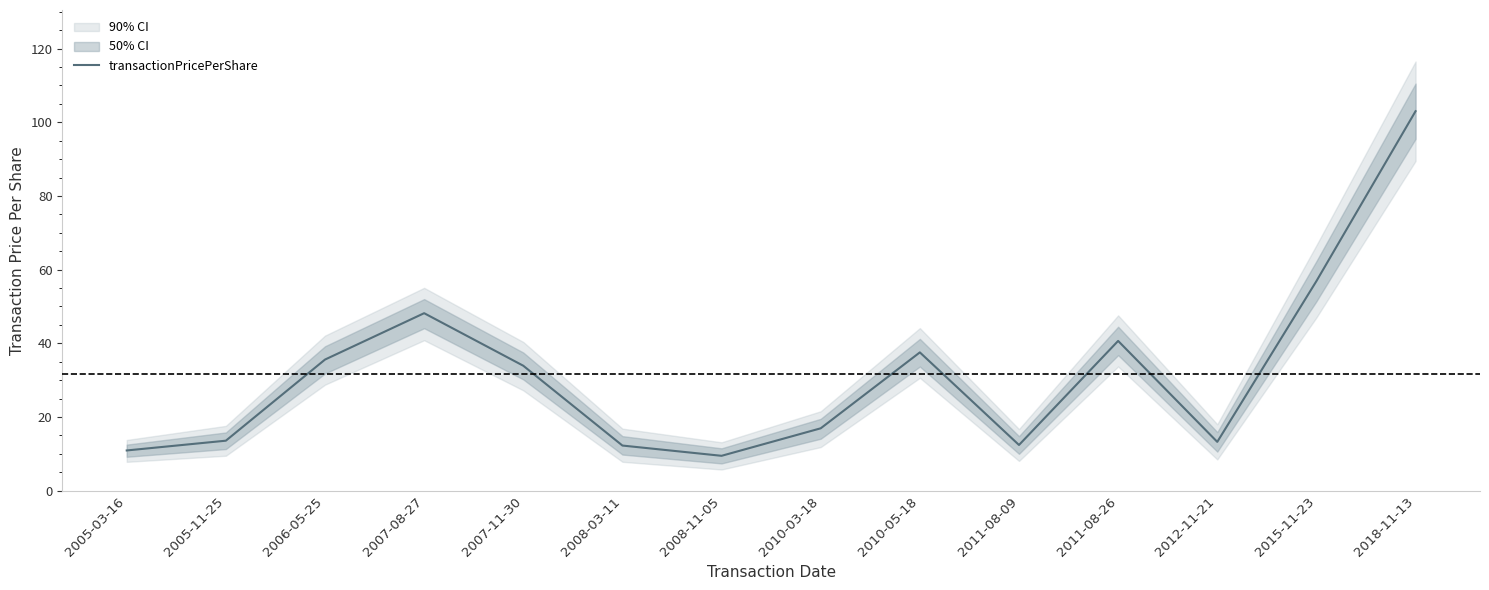

What is the value of the 11th point from the left?

40.6